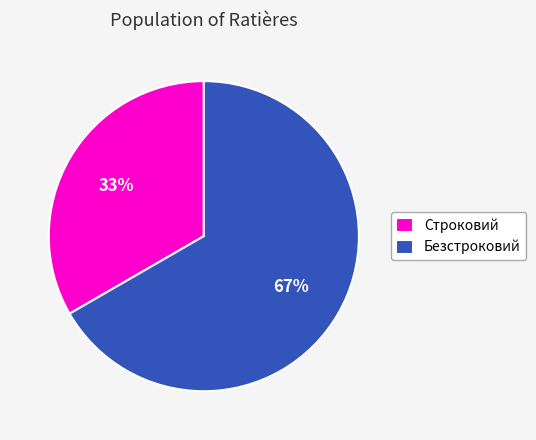

Which category has the smallest portion of the pie?

Строковий